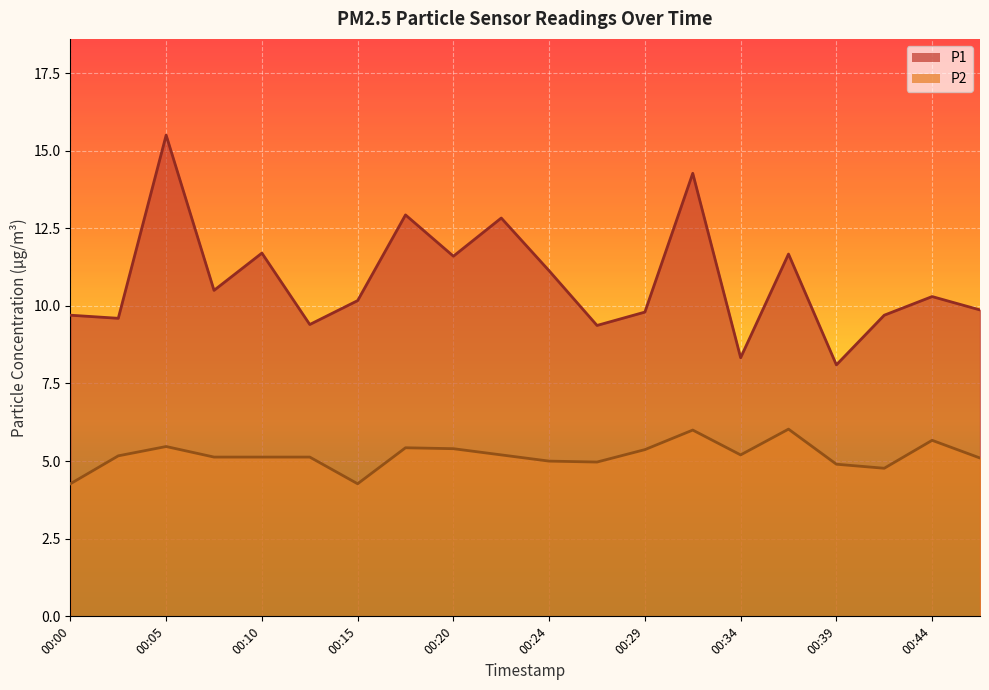

What is the difference between the maximum and second lowest values in the P1 series?

7.2